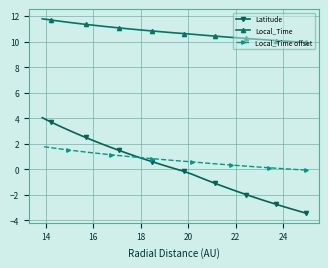

Which series has the widest spread of values?

Latitude